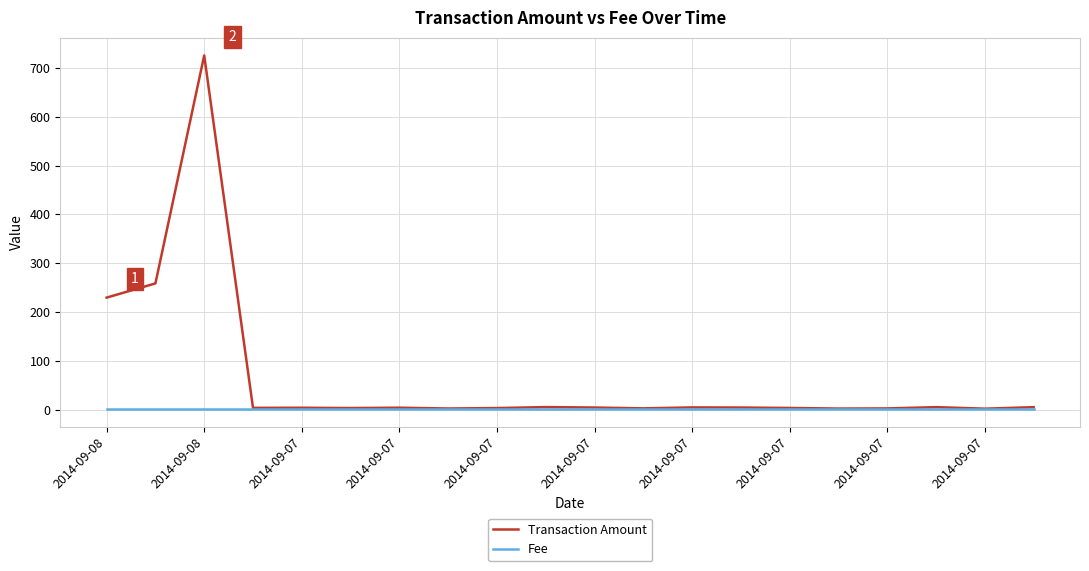

Which series has the largest total across all categories?

Transaction Amount